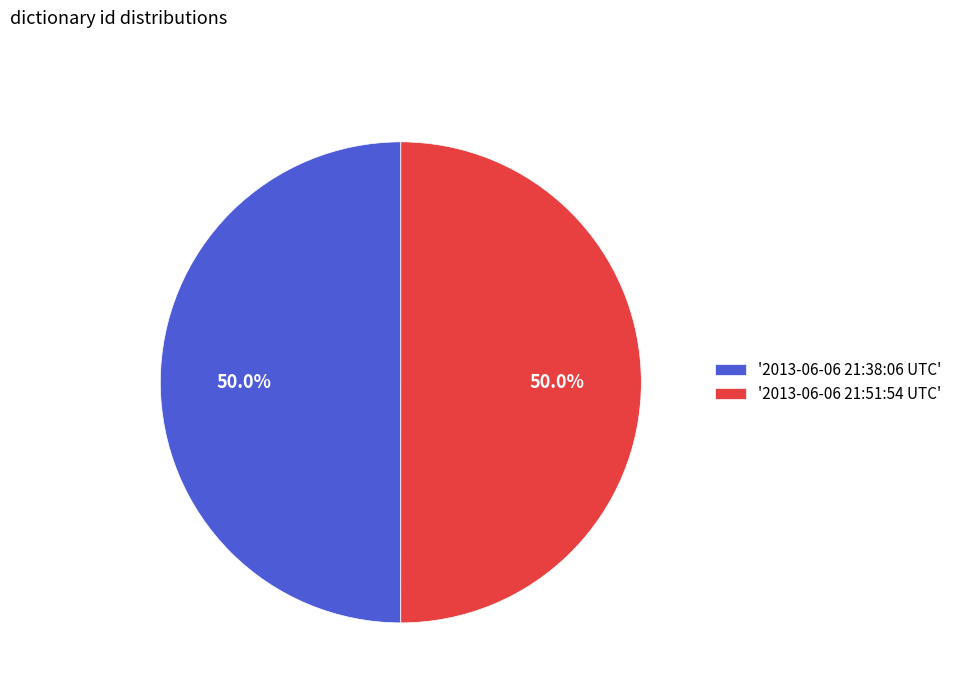

How much of the chart is everything except '2013-06-06 21:51:54 UTC'?

50.0%